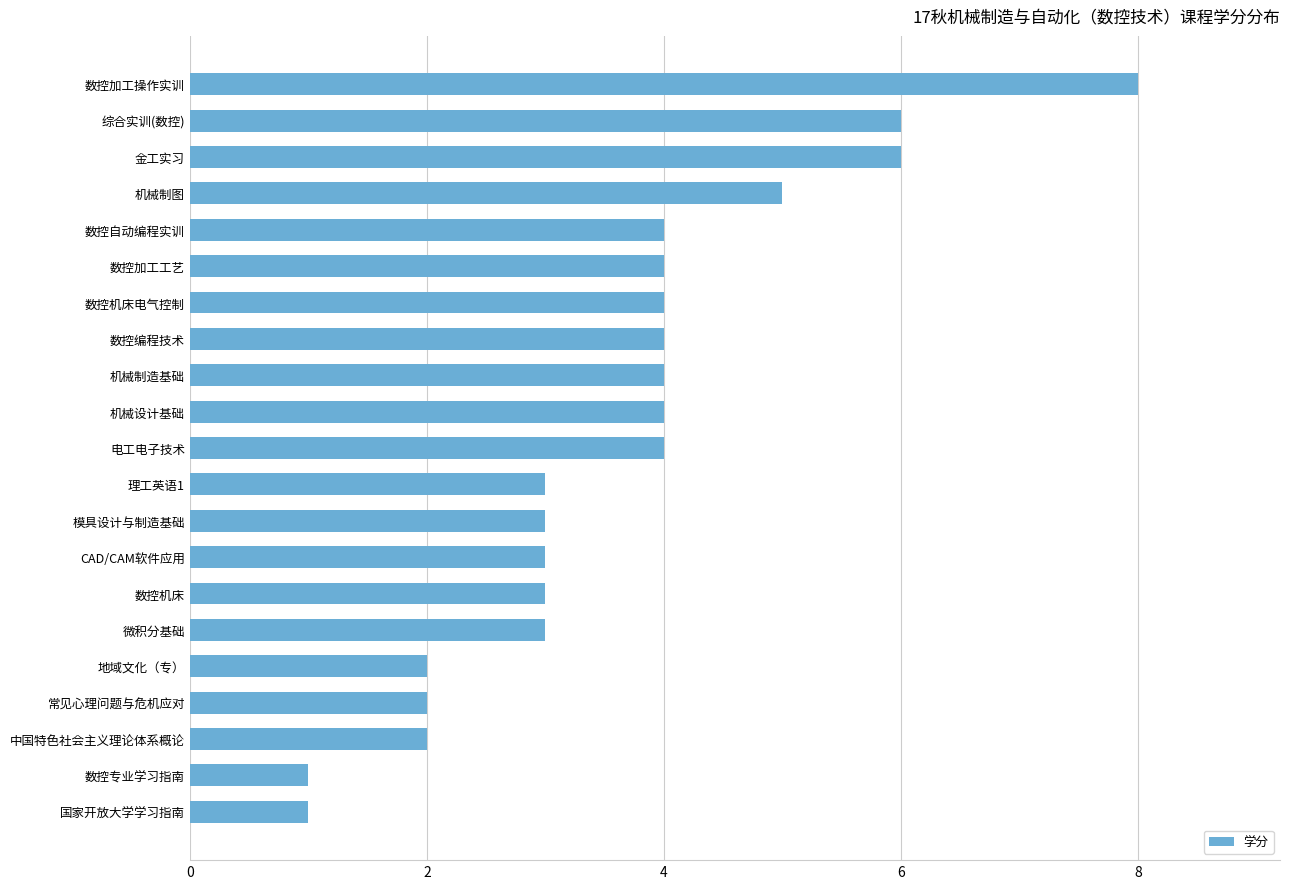

The value at CAD/CAM软件应用 is 3. True or false?

True